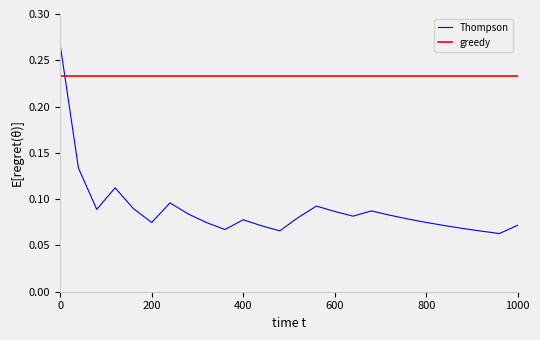

How many intersections are there between greedy and Thompson?

1